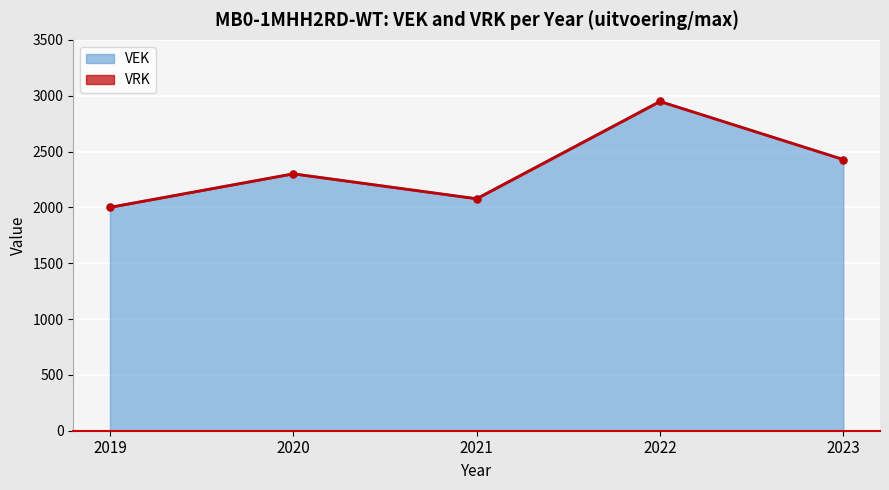

How many values are below 2300?

2